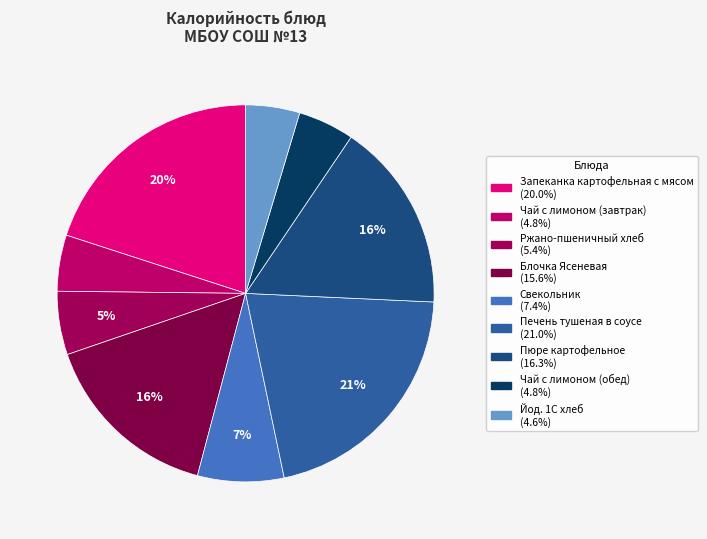

Count the number of slices in the pie.

9